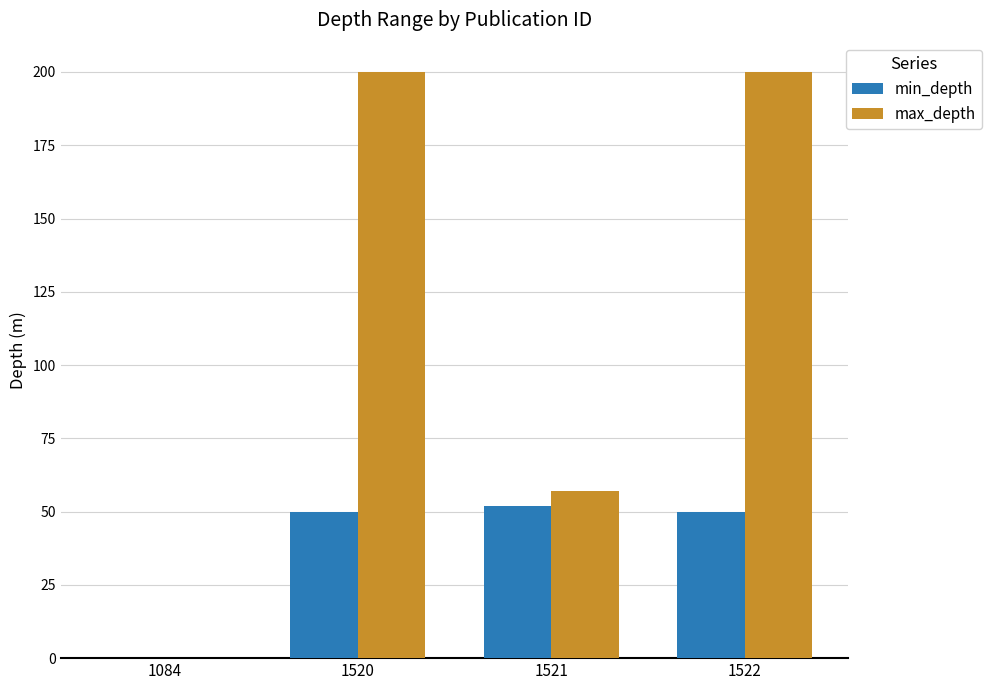

Does the chart contain stacked bars?

No